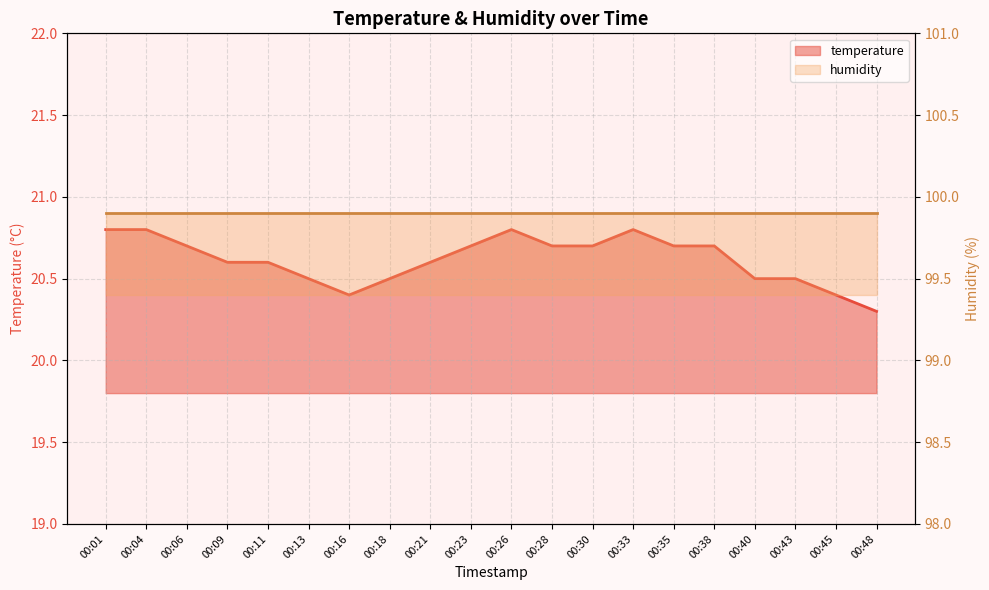

What is the change in value from 00:04 to 00:35?

-0.1